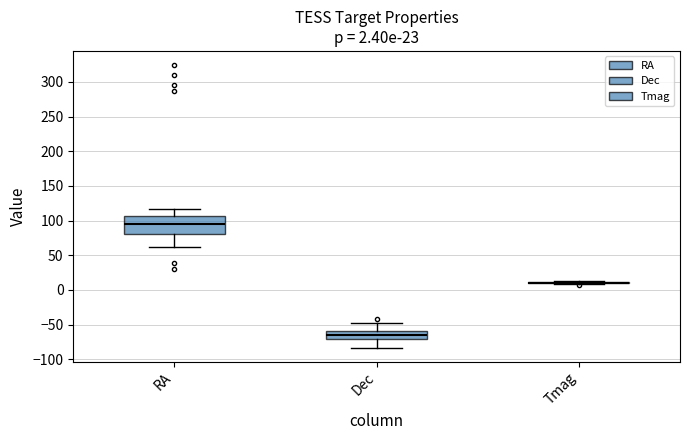

Comparing the boxes themselves (not the whiskers), which one is the tallest?

RA